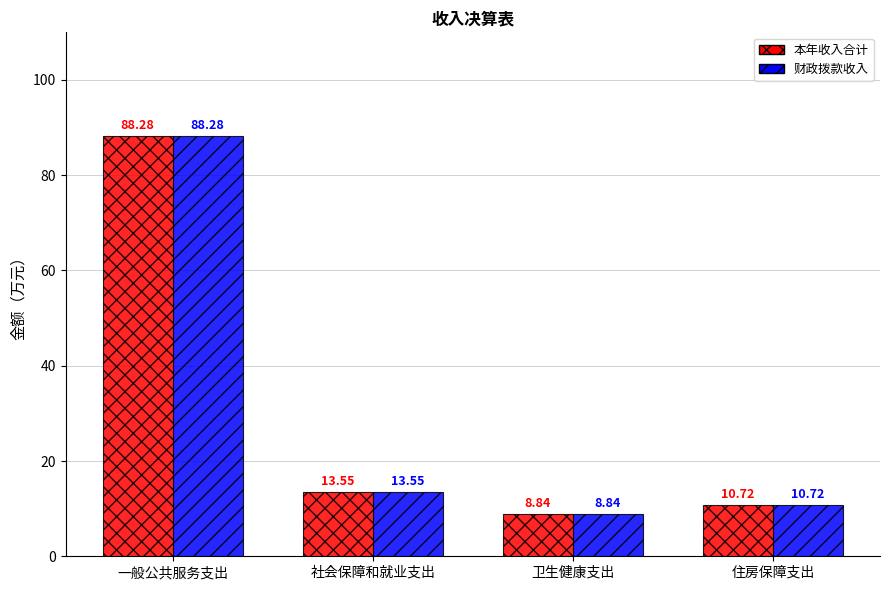

Reading right to left, extract all data points from this chart.

本年收入合计: 住房保障支出=10.7	卫生健康支出=8.8	社会保障和就业支出=13.6	一般公共服务支出=88.3
财政拨款收入: 住房保障支出=10.7	卫生健康支出=8.8	社会保障和就业支出=13.6	一般公共服务支出=88.3